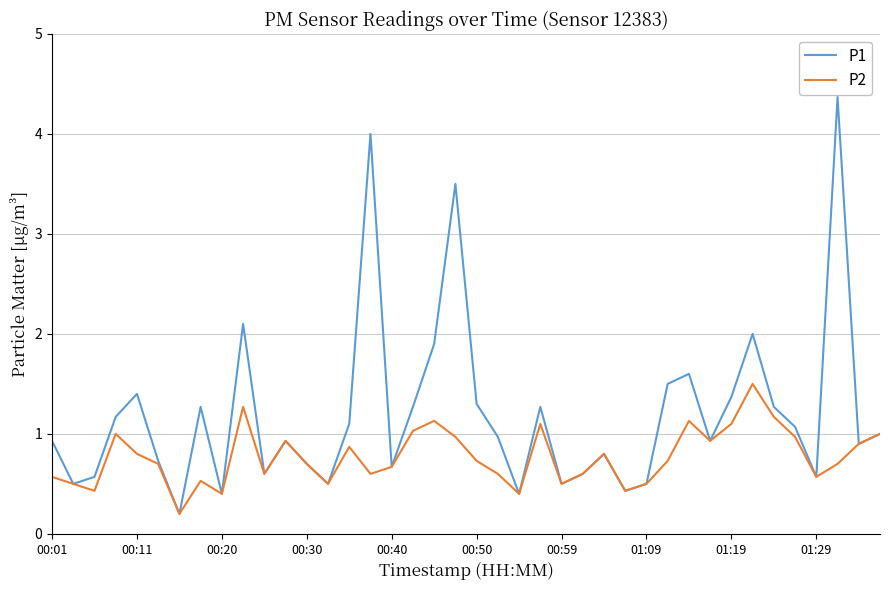

Which series has the largest range (max minus min)?

P1